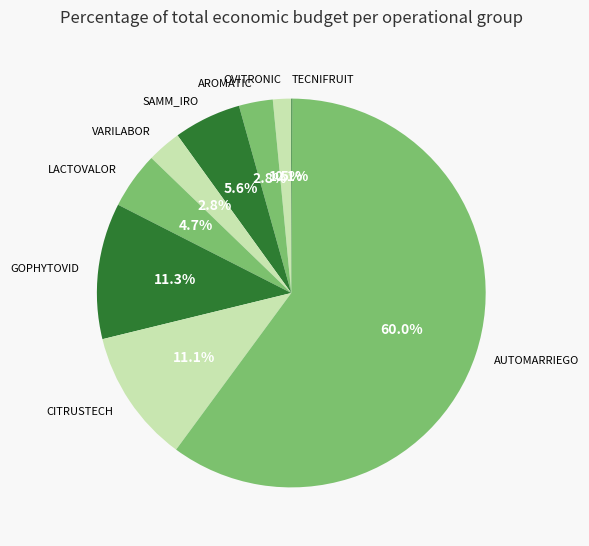

What is the largest slice in the pie chart?

AUTOMARRIEGO